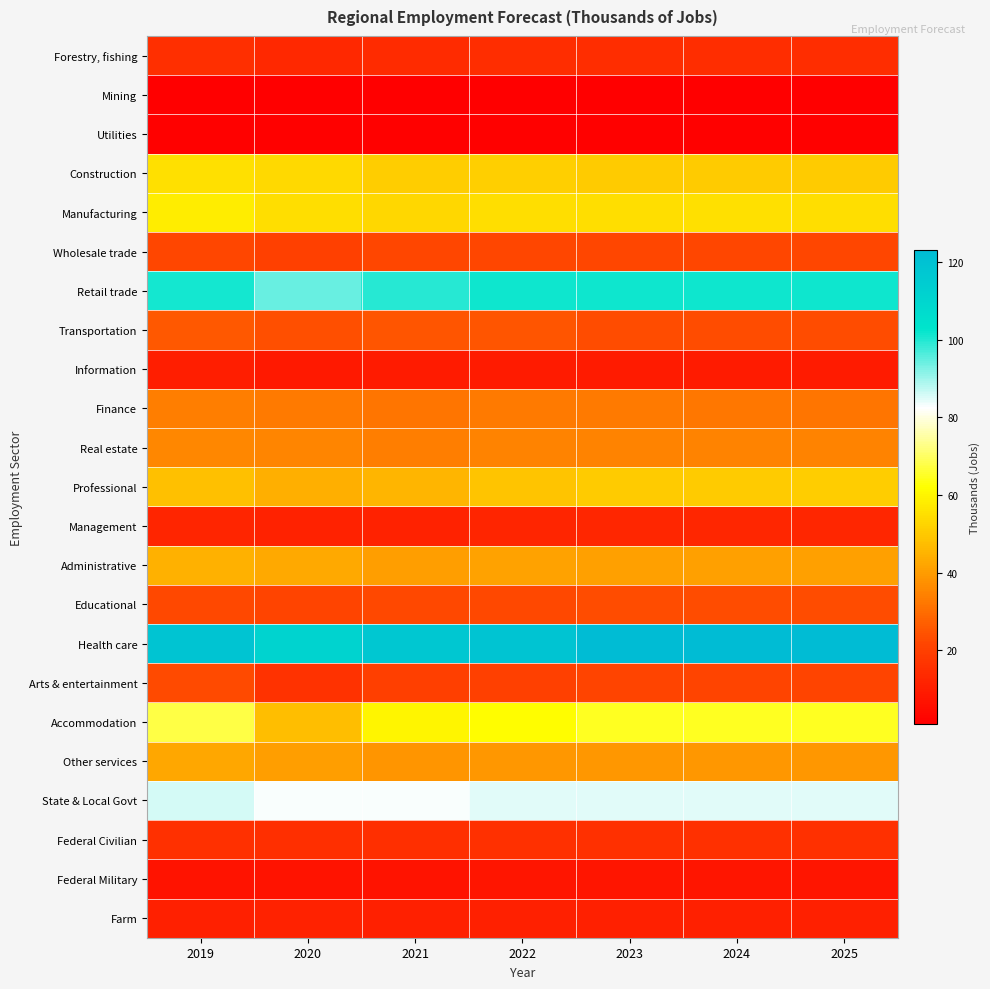

Rank the series at 2022 from lowest to highest value.

Mining, Utilities, Federal Military, Information, Farm, Management, Forestry, fishing, Federal Civilian, Arts & entertainment, Wholesale trade, Educational, Transportation, Finance, Real estate, Other services, Administrative, Professional, Construction, Manufacturing, Accommodation, State & Local Govt, Retail trade, Health care